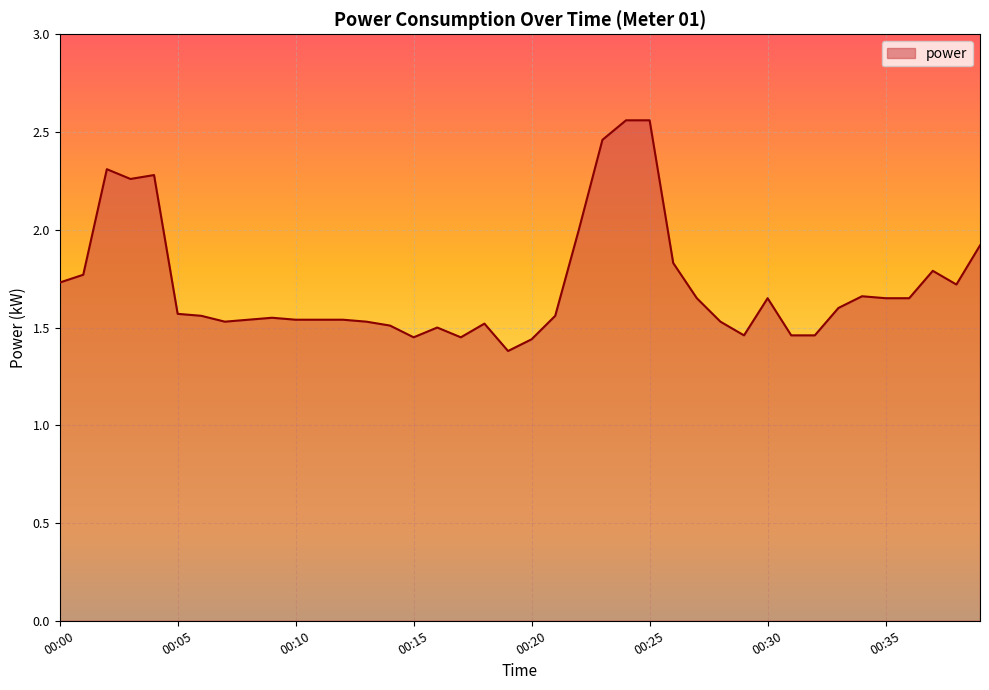

What is the difference between the maximum and minimum values?

1.2